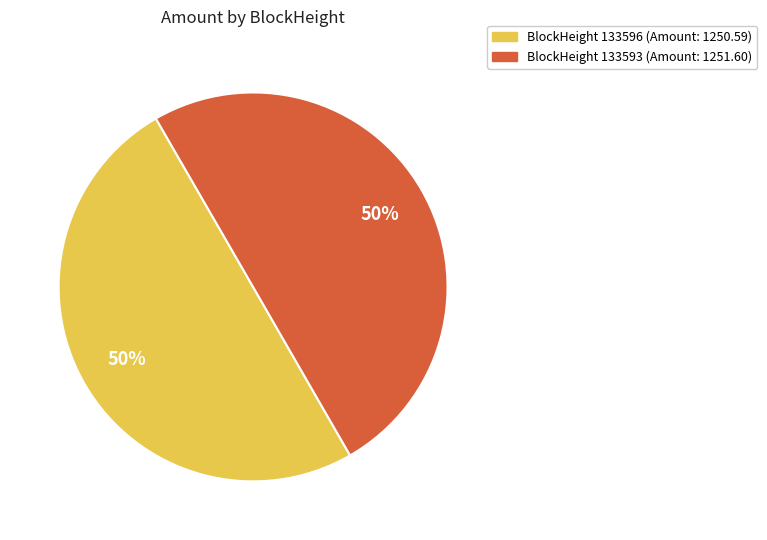

To the nearest percent, what is the average slice percentage?

50%